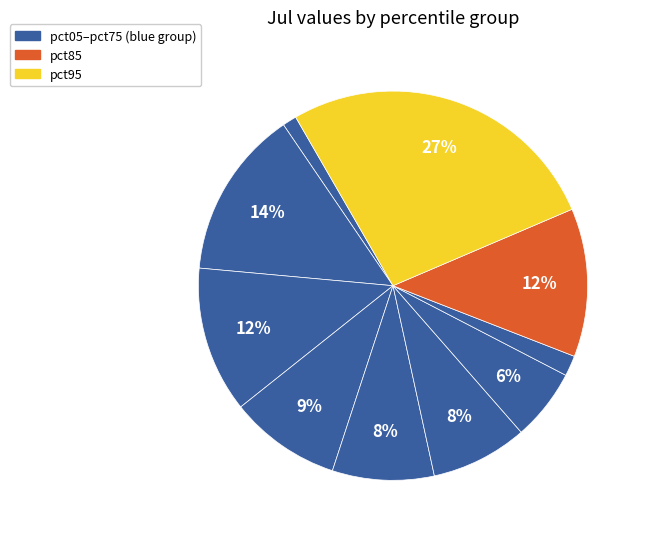

Which category has the biggest portion of the pie?

pct95